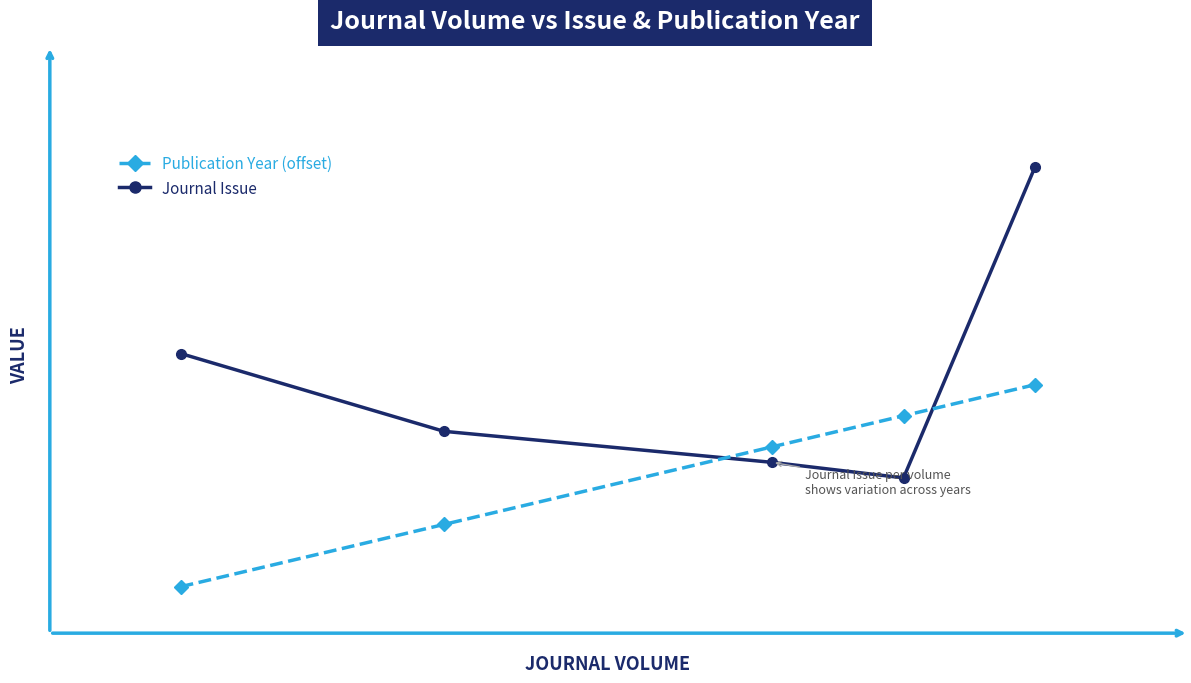

Which series has the largest range (max minus min)?

Journal Issue